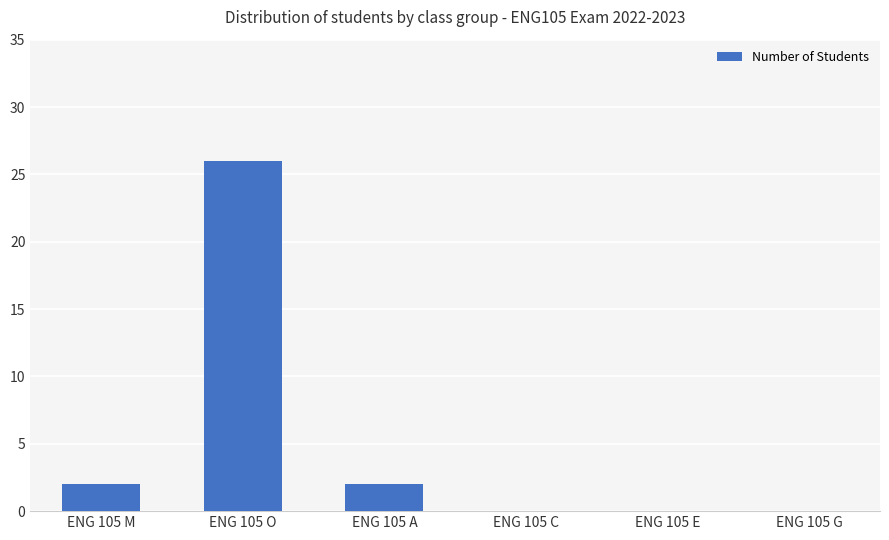

What is the sum of all values?

30